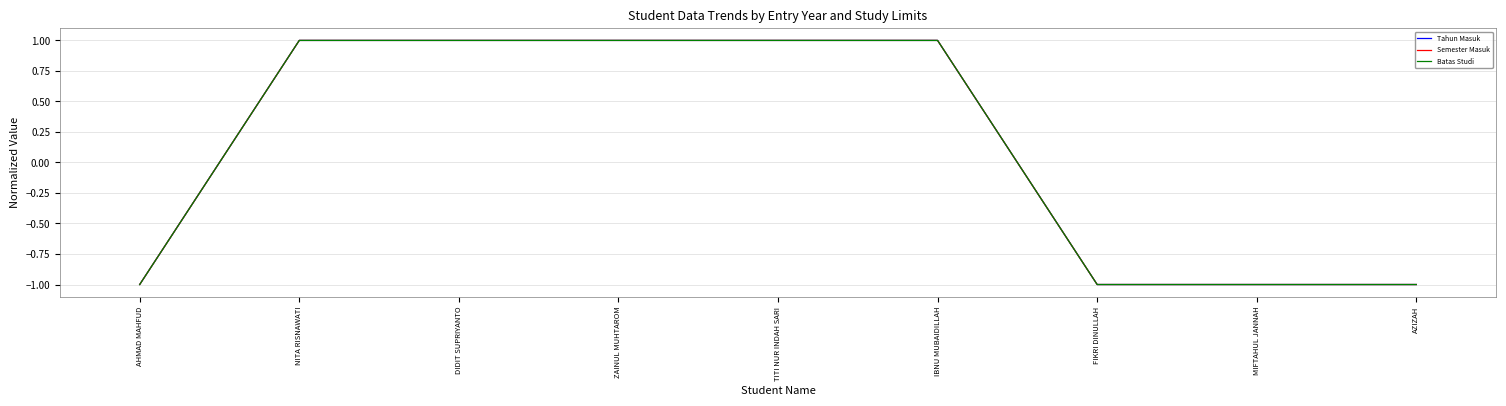

Does the chart have visible grid lines?

Yes